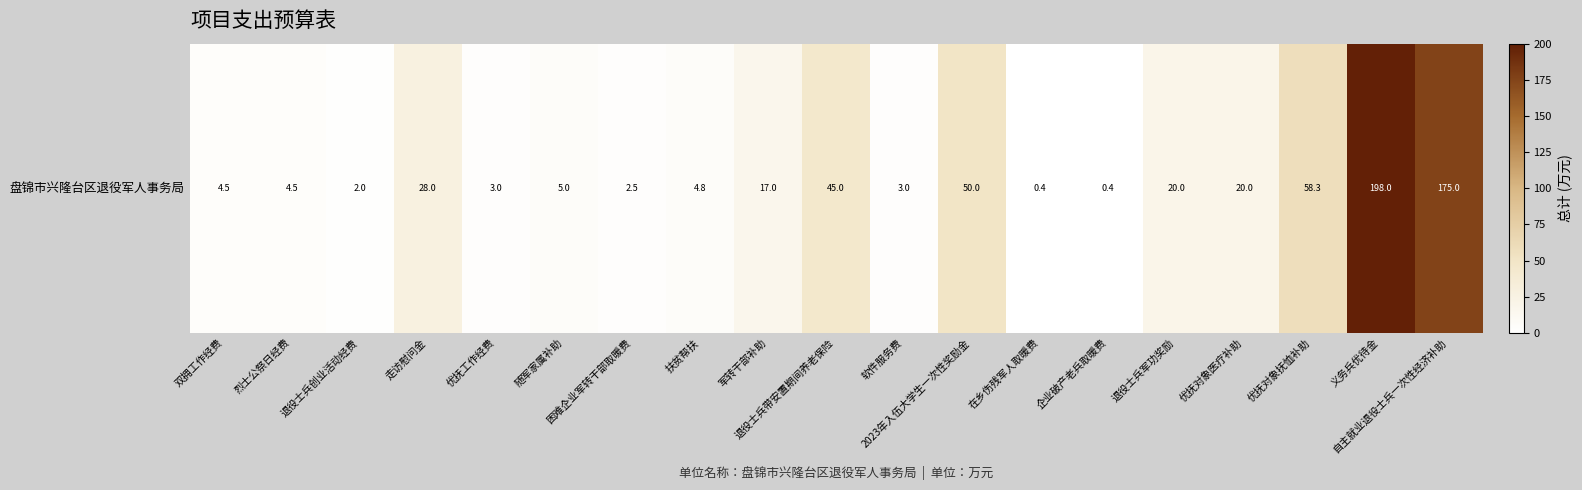

What is the greatest value displayed?

198.0